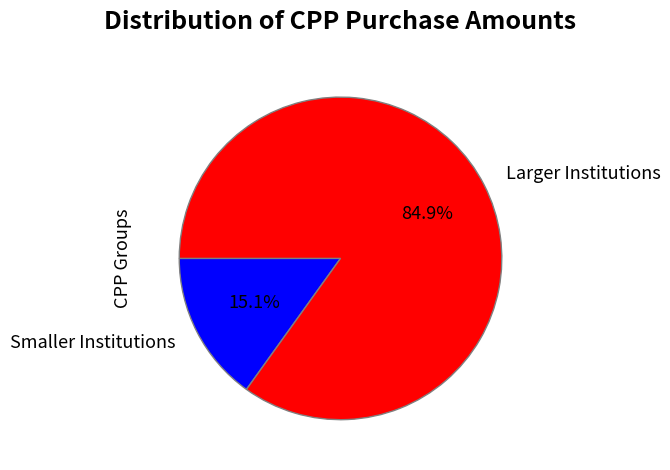

How many segments does this pie chart have?

2